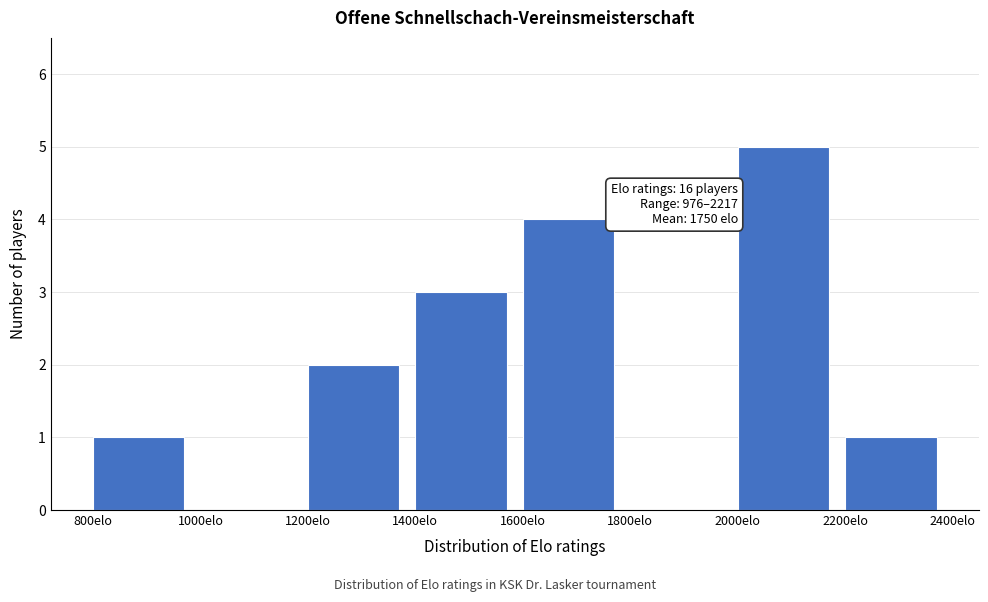

Over which range of the x-axis is the bar tallest?

2000 to 2200